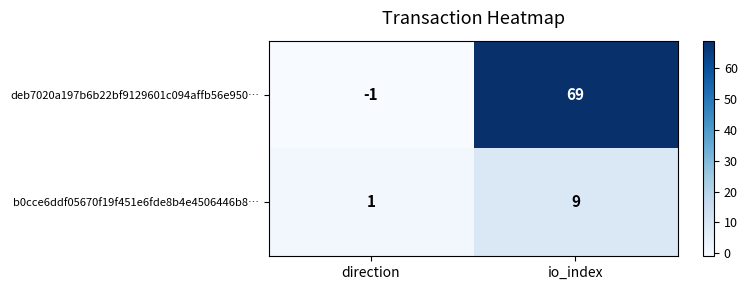

The value of deb7020a197b6b22bf9129601c094affb56e950… at io_index is 110. True or false?

False